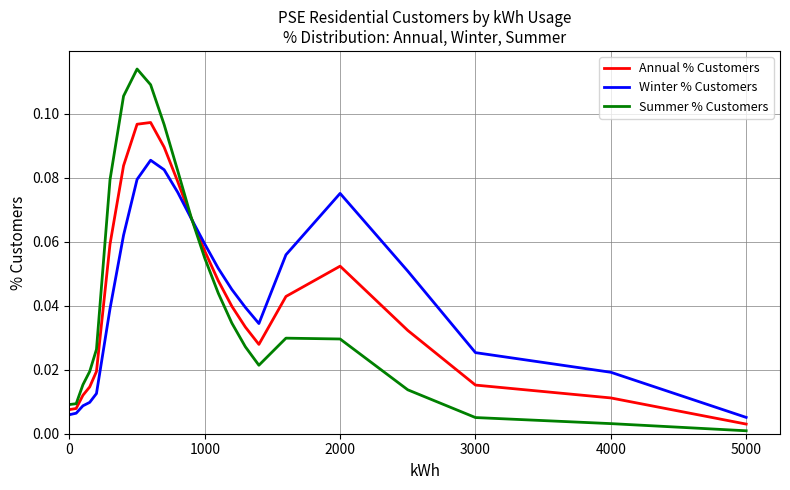

True or false: Winter % Customers and Summer % Customers intersect in this chart.

True